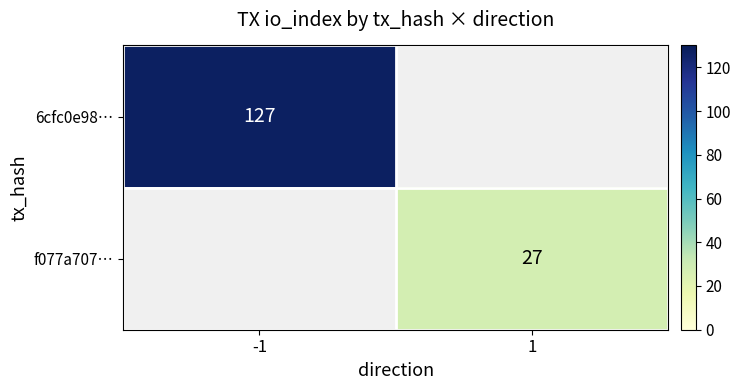

True or false: 6cfc0e98… has a value of 173 at -1.

False